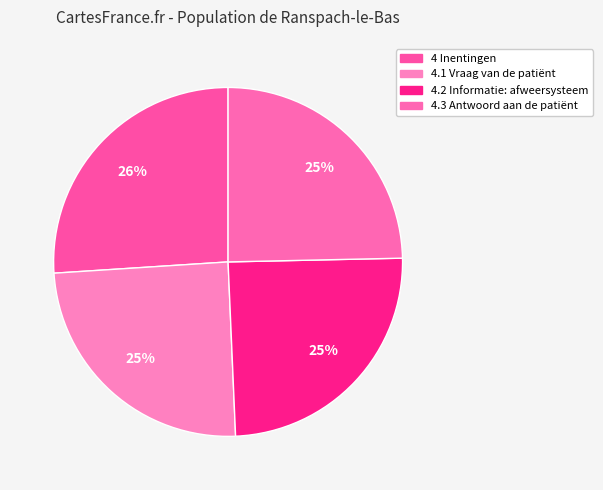

What percentage is the 4 Inentingen slice, to the nearest percent?

26%